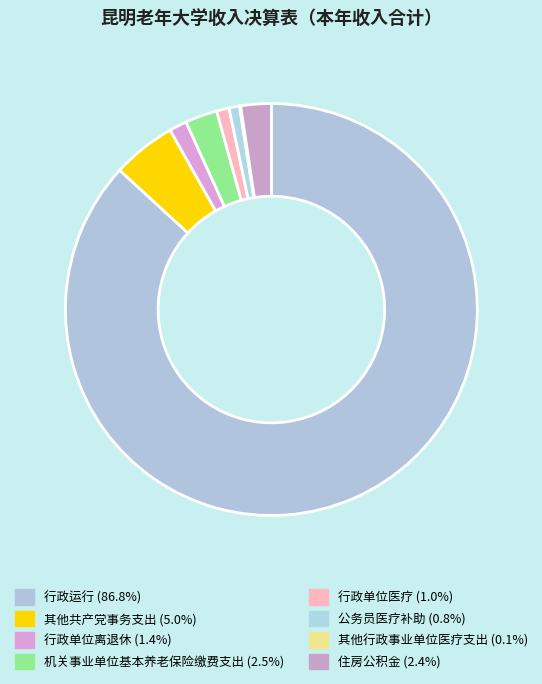

Is it true that 住房公积金 is 12% of the pie?

False